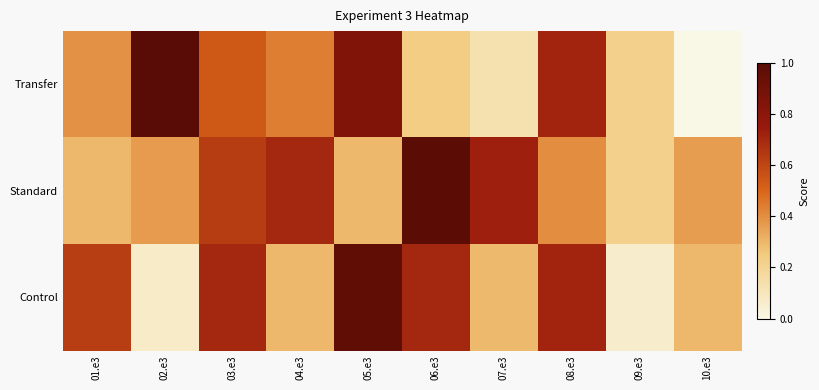

What is the total value across all series at 01.e3?

1.3